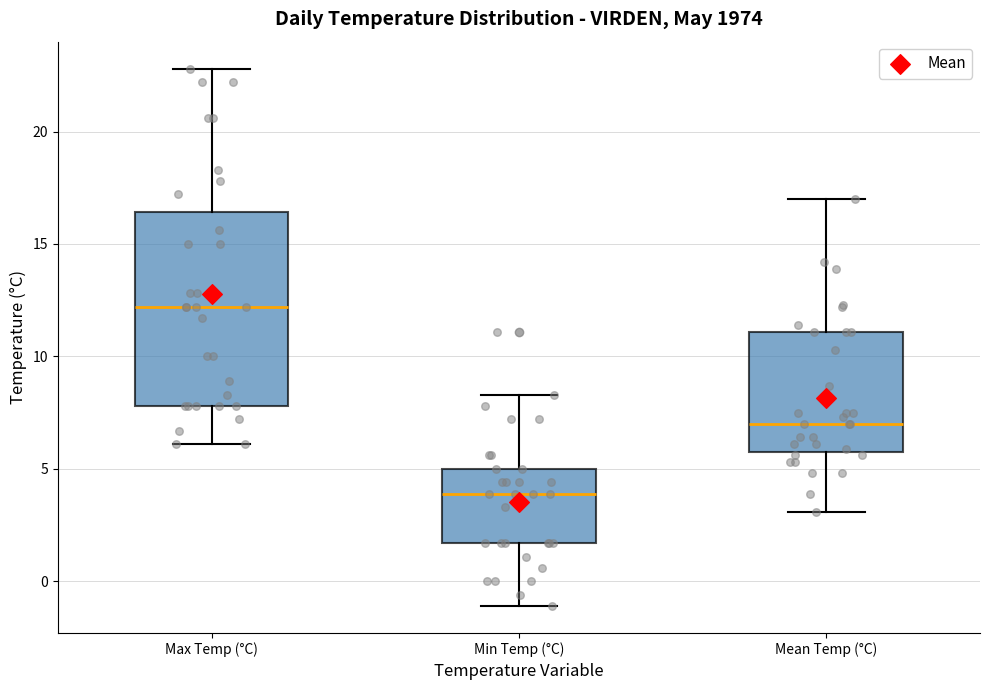

Reading left to right, read every box against the y-axis: the position of its median line, the range the box covers, and the ends of its whiskers. The values are not printed on the chart, so give them approximately, as read against the axis.

Max Temp (°C): median 12.0, box 8.0 to 16.5, whiskers 6.0 to 23.0
Min Temp (°C): median 4.0, box 1.5 to 5.0, whiskers -1.0 to 8.5
Mean Temp (°C): median 7.0, box 6.0 to 11.0, whiskers 3.0 to 17.0